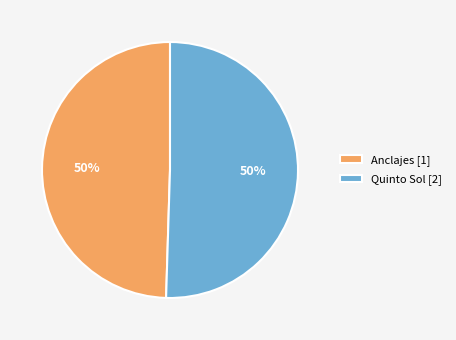

To the nearest percent, what is the combined percentage of Quinto Sol [2] and Anclajes [1]?

100%